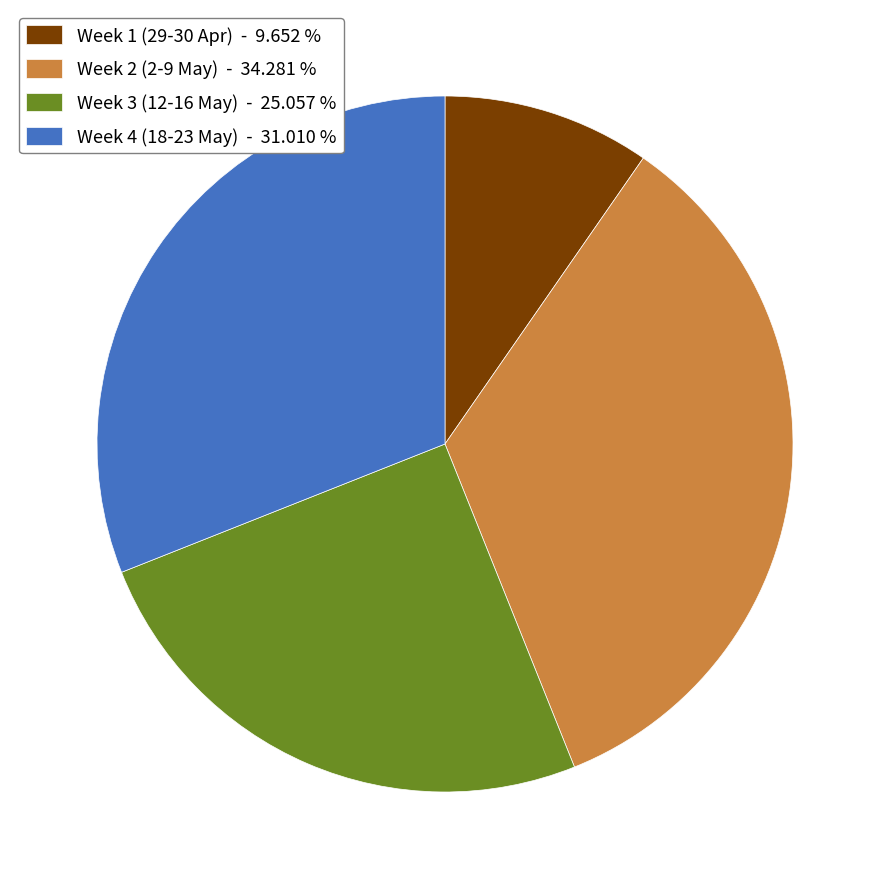

What is the smallest slice in the pie chart?

Week 1 (29-30 Apr) - 9.652 %